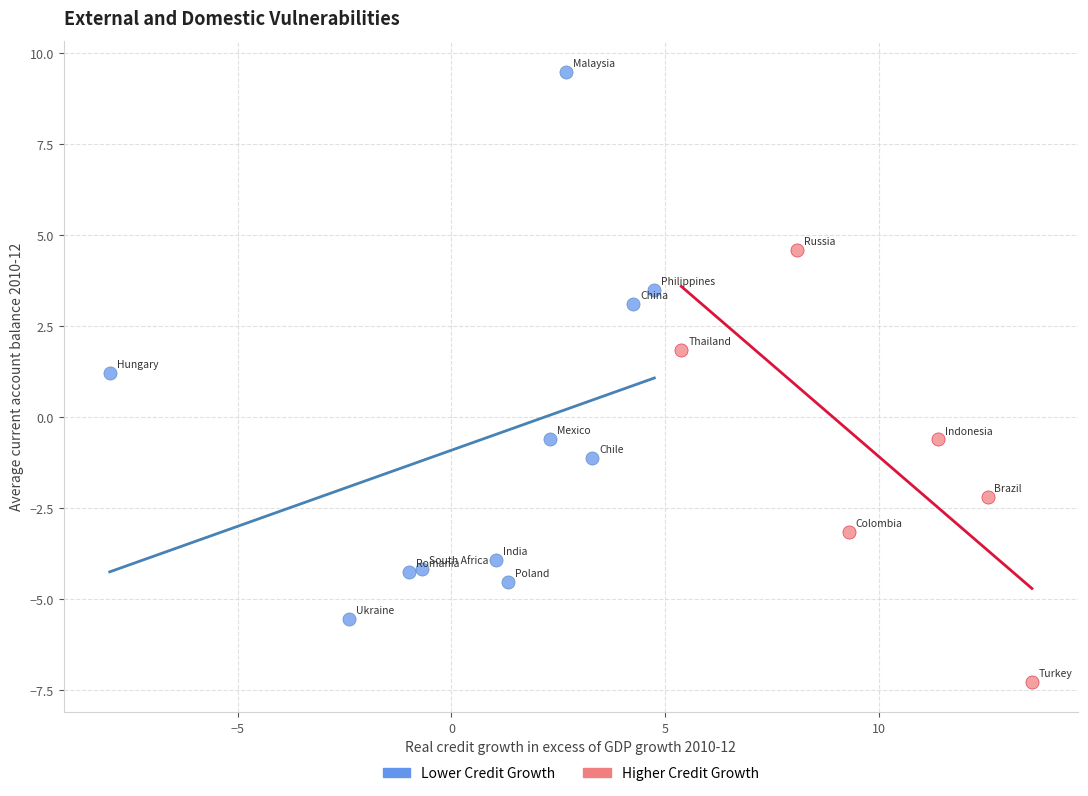

Which series has the widest spread of Y values?

Lower Credit Growth